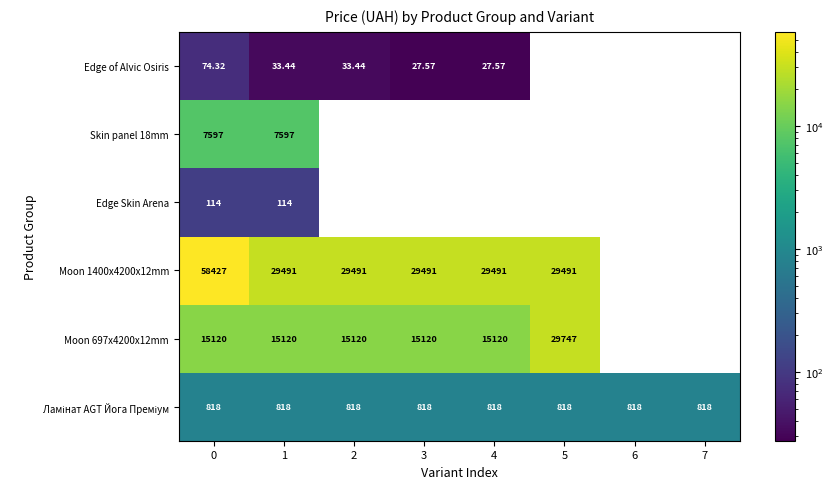

Count the number of data series in this chart.

6